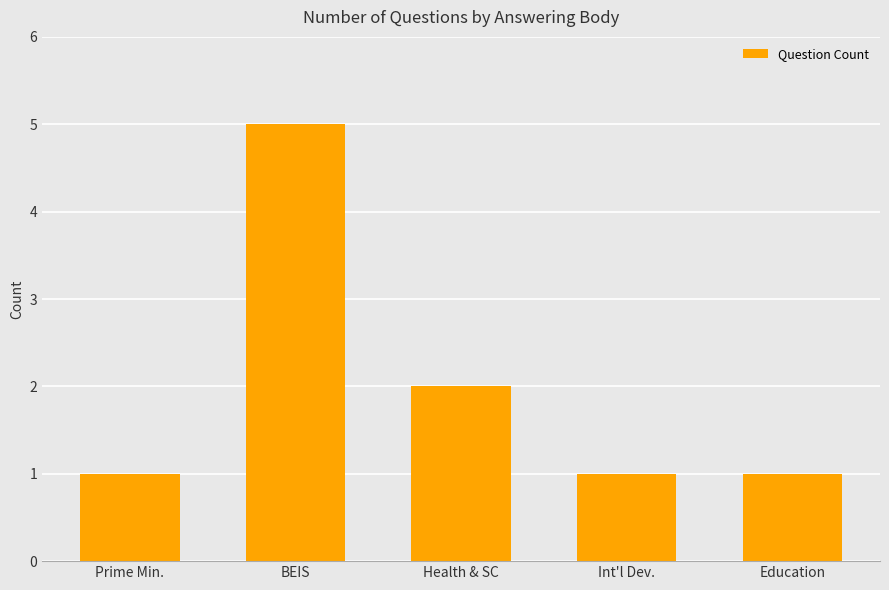

What is the label of the 5th bar from the right?

Prime Min.